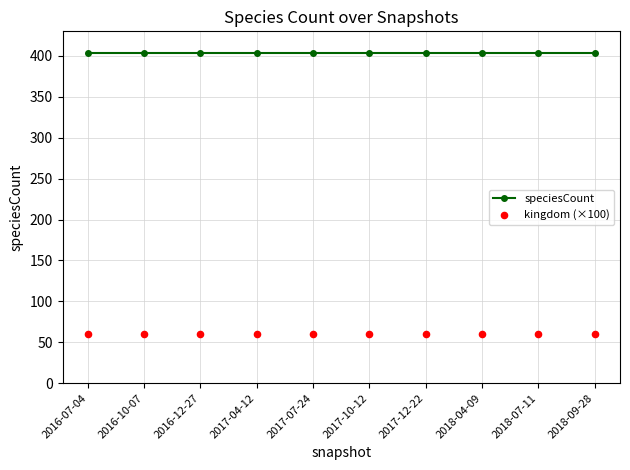

At which category is the sum across all series the highest?

2016-07-04